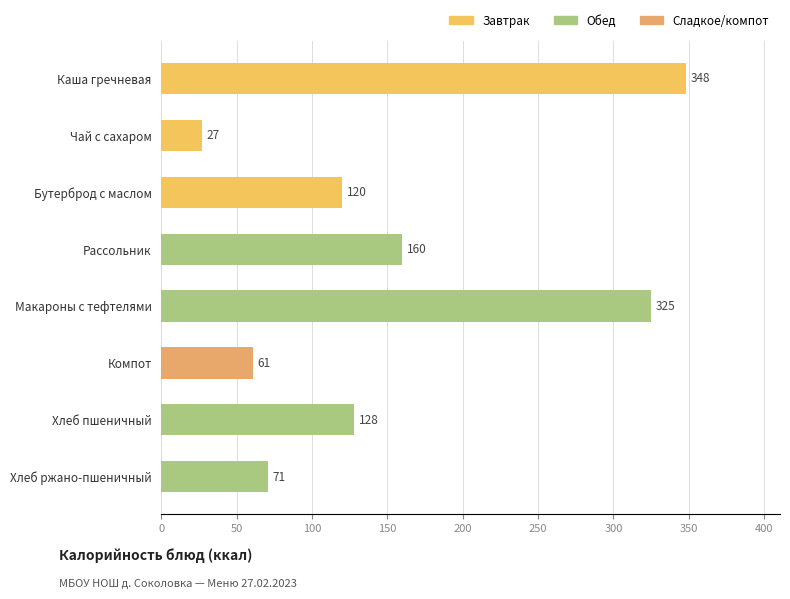

Reading bottom to top, list all the values displayed in this chart.

71	128	61	325	160	120	27	348